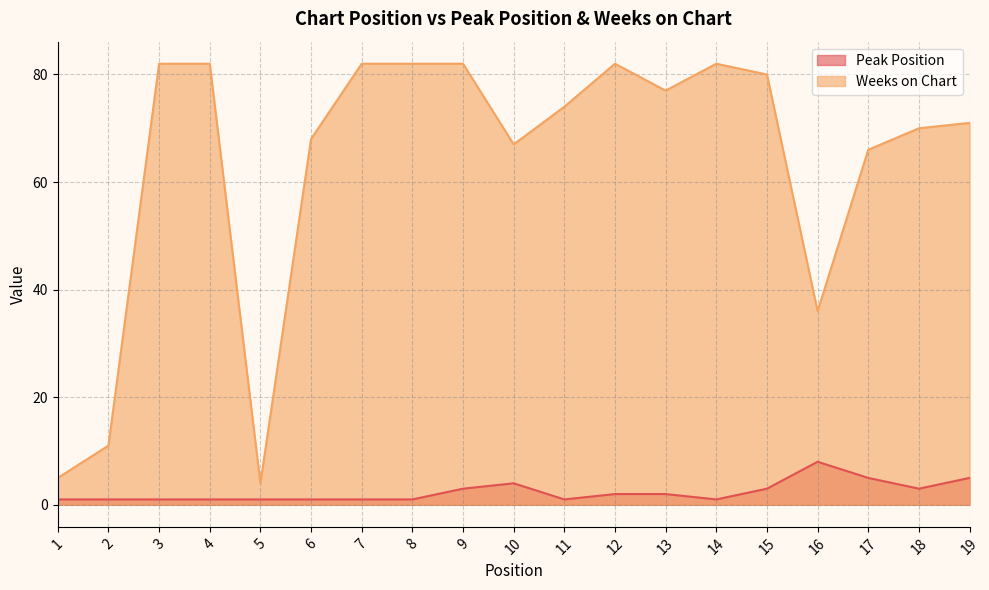

Count the number of data series in this chart.

2